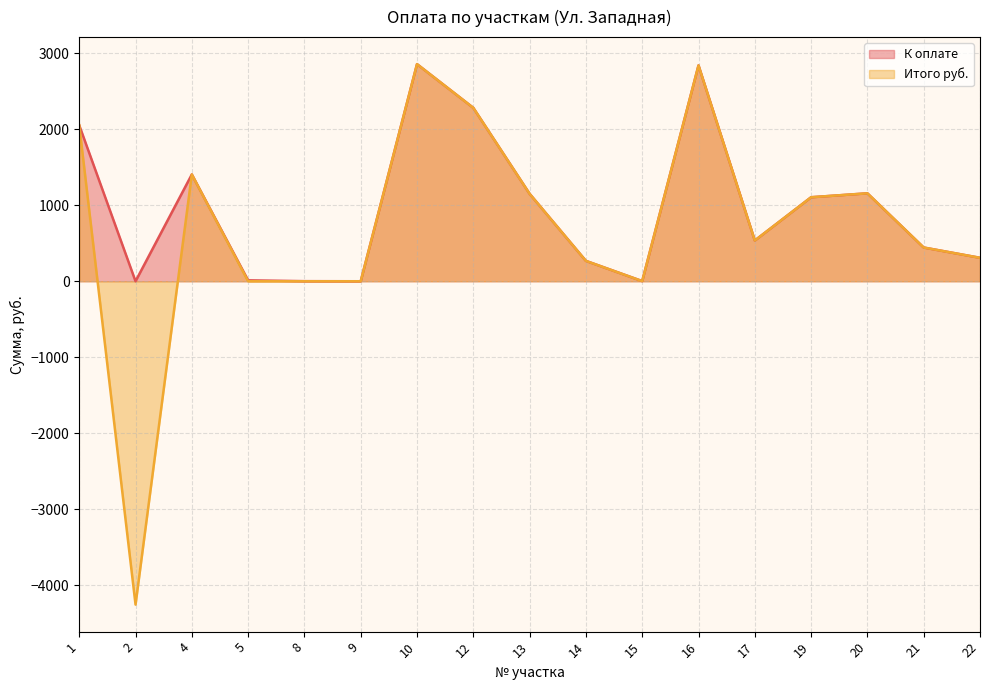

True or false: К оплате and Итого руб. cross at least once.

True